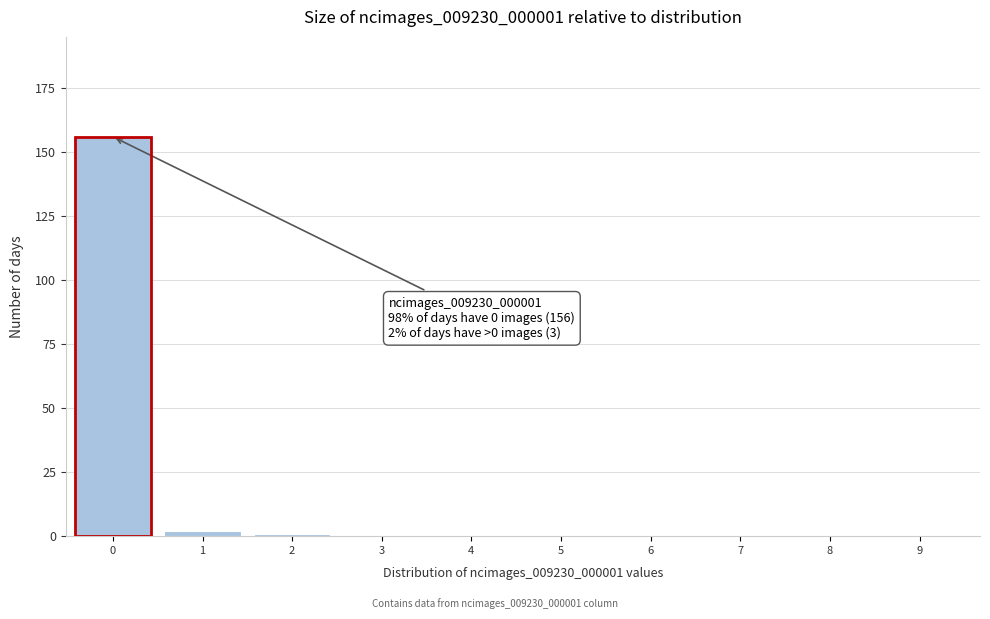

Reading left to right, extract all data points from this chart.

0=156	1=2	2=1	3=0	4=0	5=0	6=0	7=0	8=0	9=0